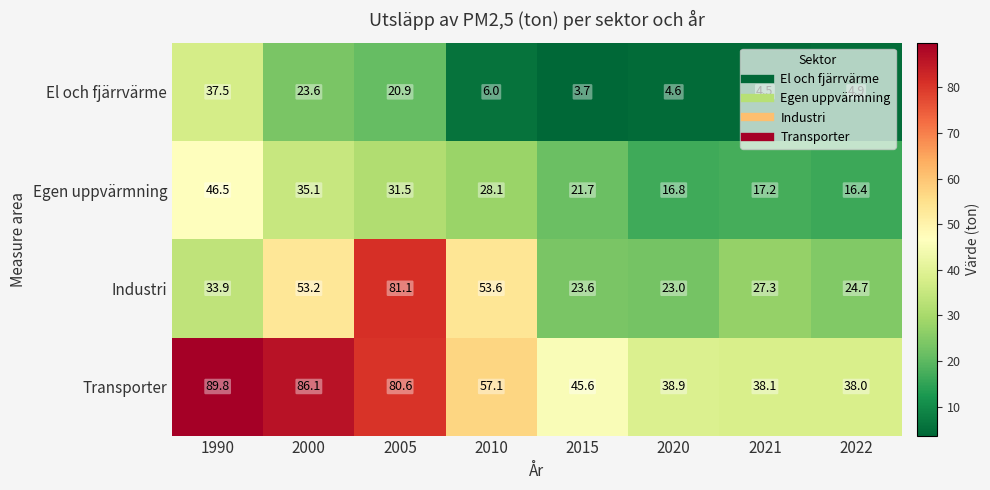

List the series in order of their overall mean, highest first.

Transporter, Industri, Egen uppvärmning, El och fjärrvärme